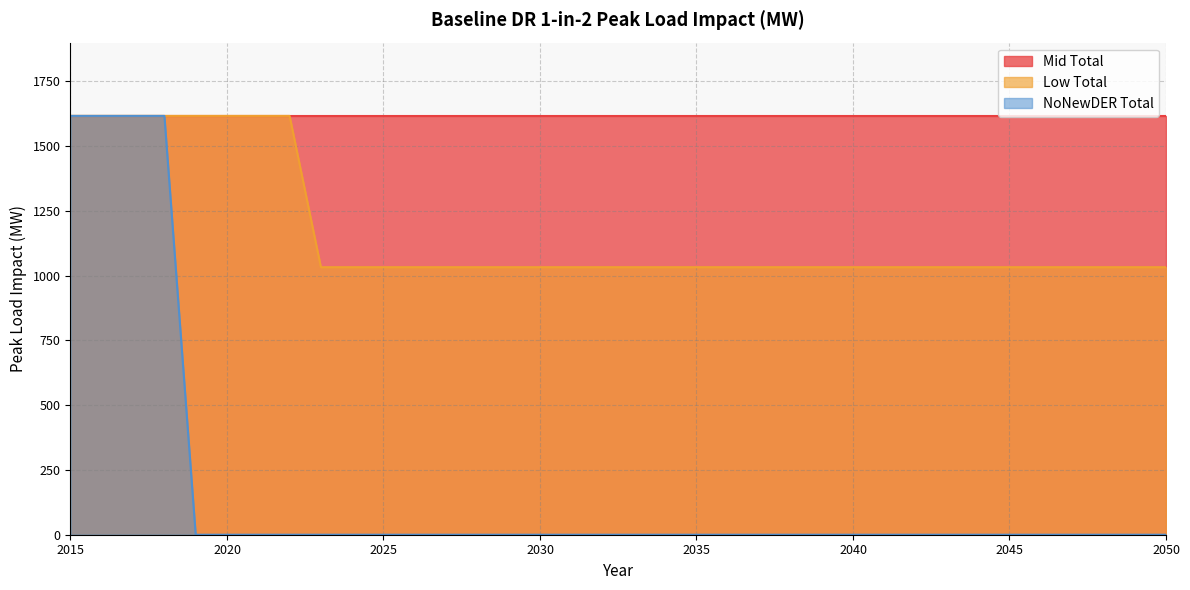

The value of Low Total at 2028 is 1674.5. True or false?

False